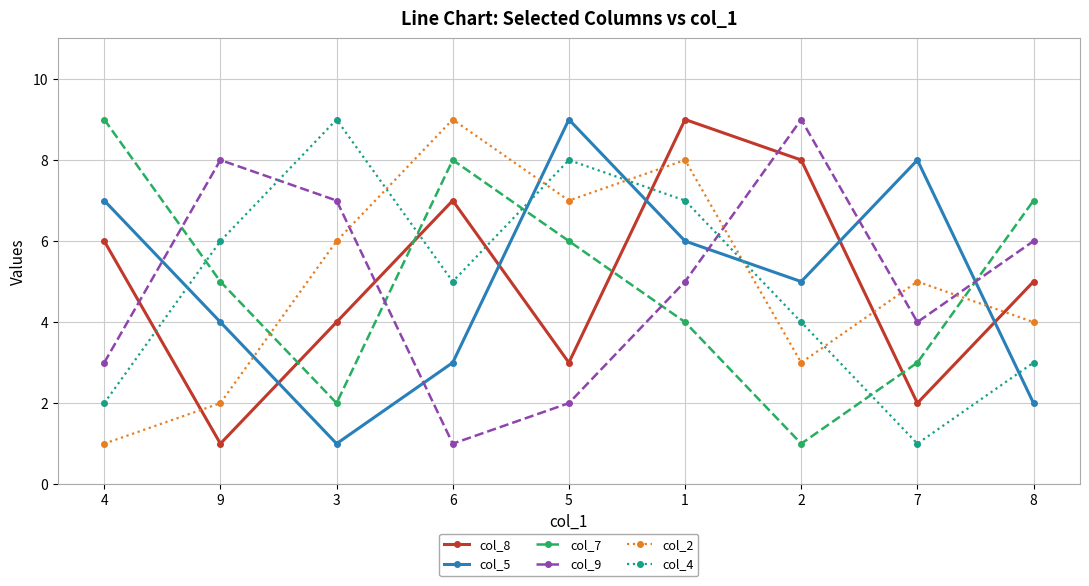

Which series ends up on top after the final intersection of col_7 and col_8?

col_7